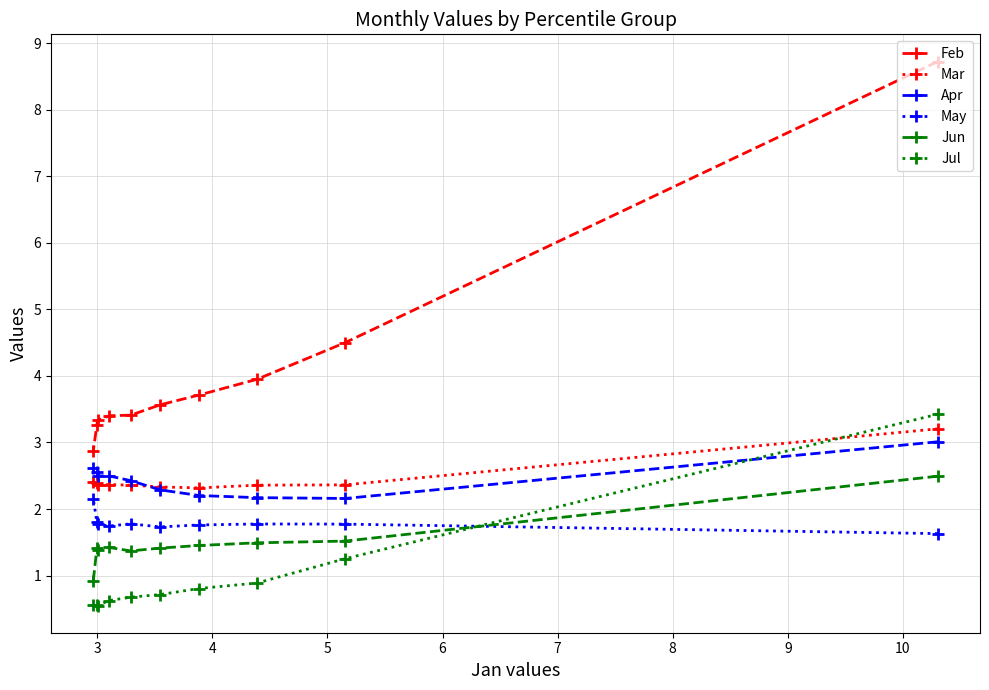

What is the difference between the maximum and minimum values in the May series?

0.5